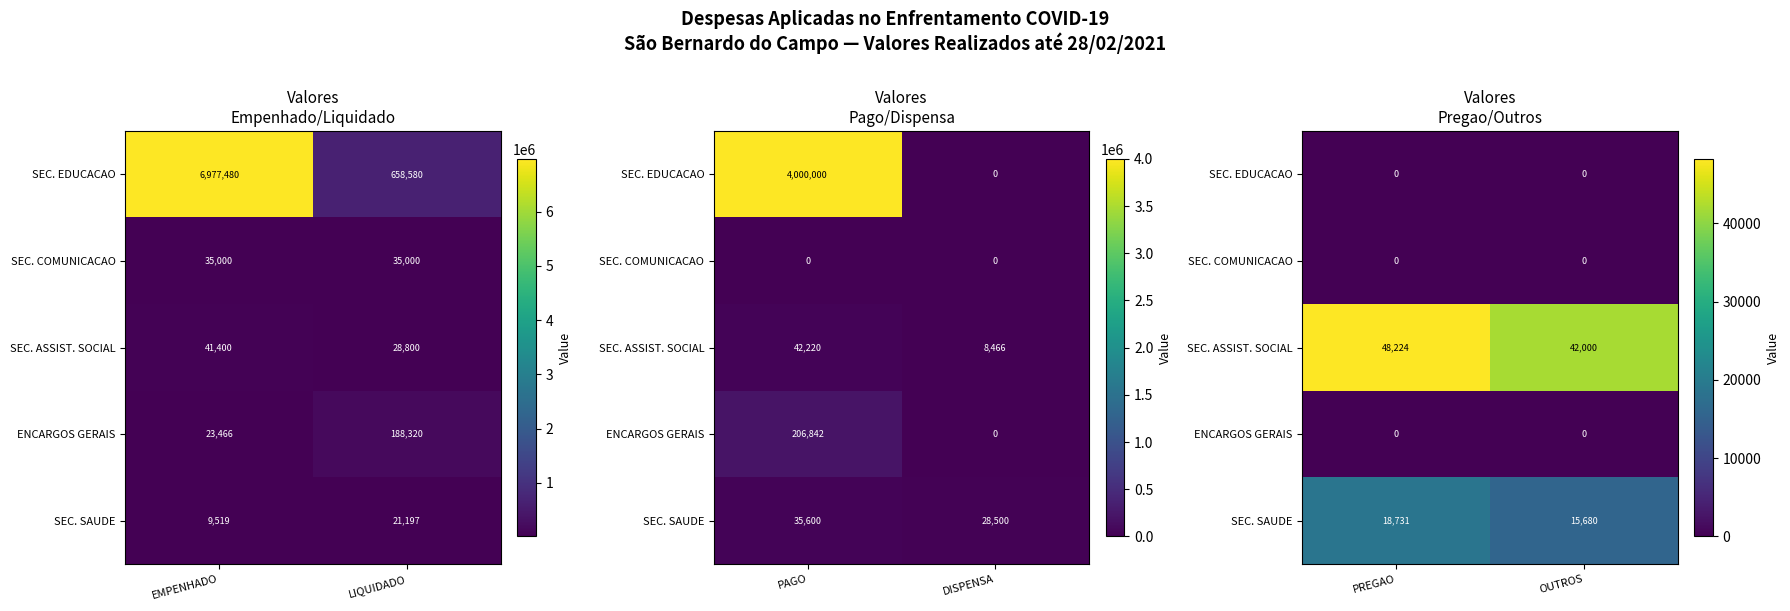

At how many categories does at least one series exceed 38984?

2